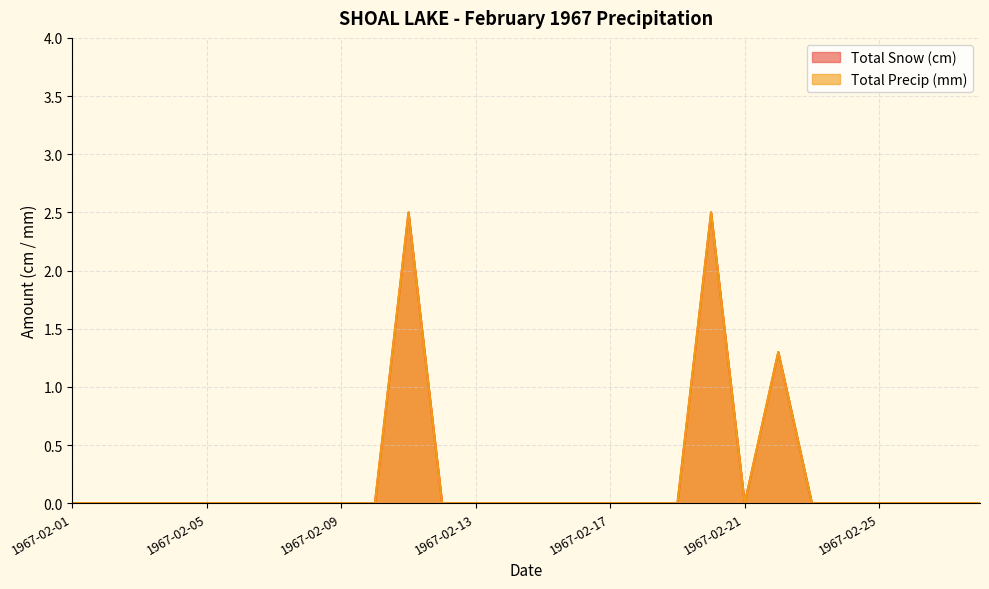

How many interior local peaks does the Total Precip (mm) series have?

3